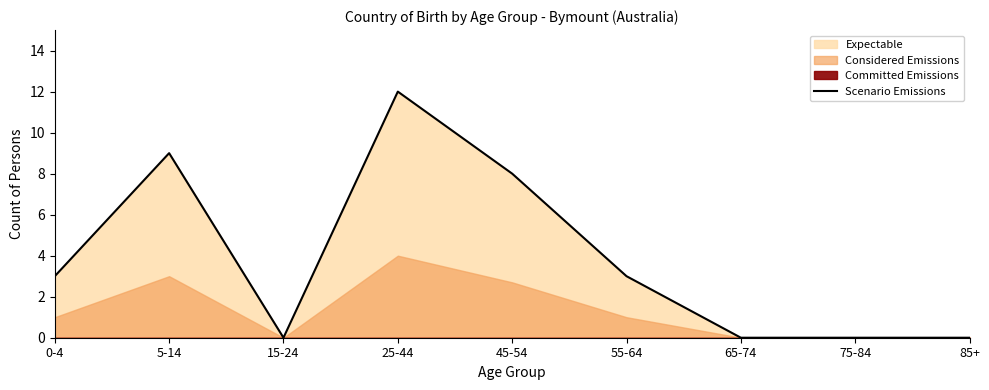

Between 25-44 and 55-64, which is larger?

25-44